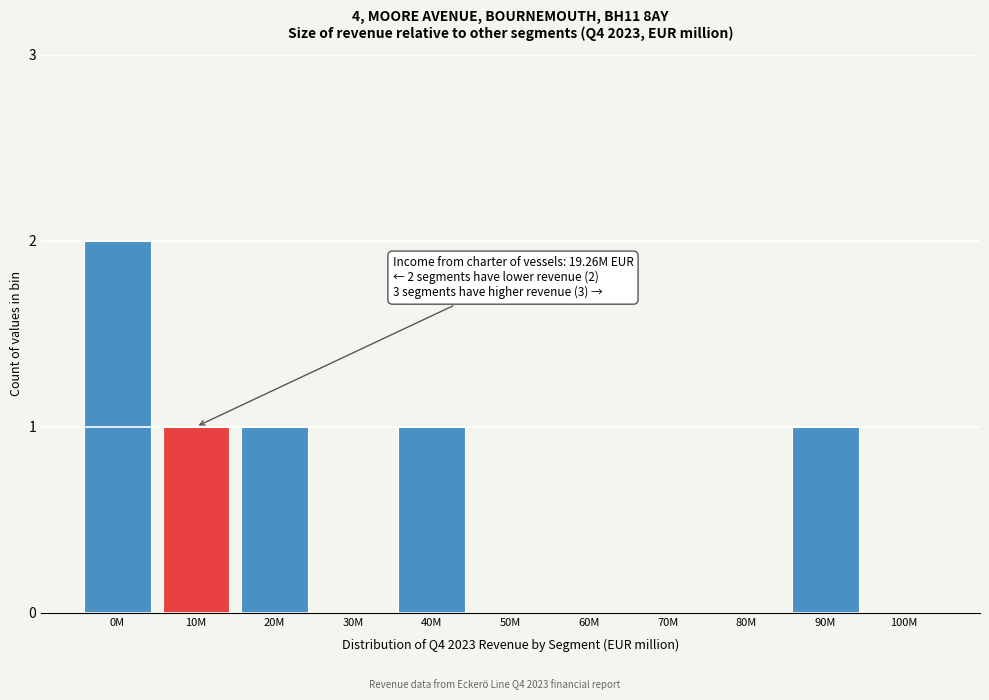

Reading left to right, list all the values displayed in this chart.

0M=2	10M=1	20M=1	30M=0	40M=1	50M=0	60M=0	70M=0	80M=0	90M=1	100M=0